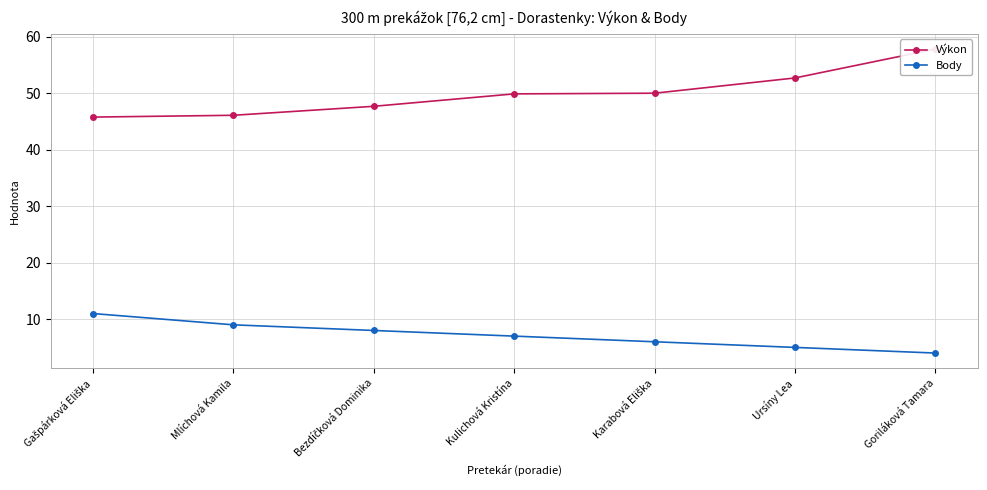

Count the number of categories in the chart.

7